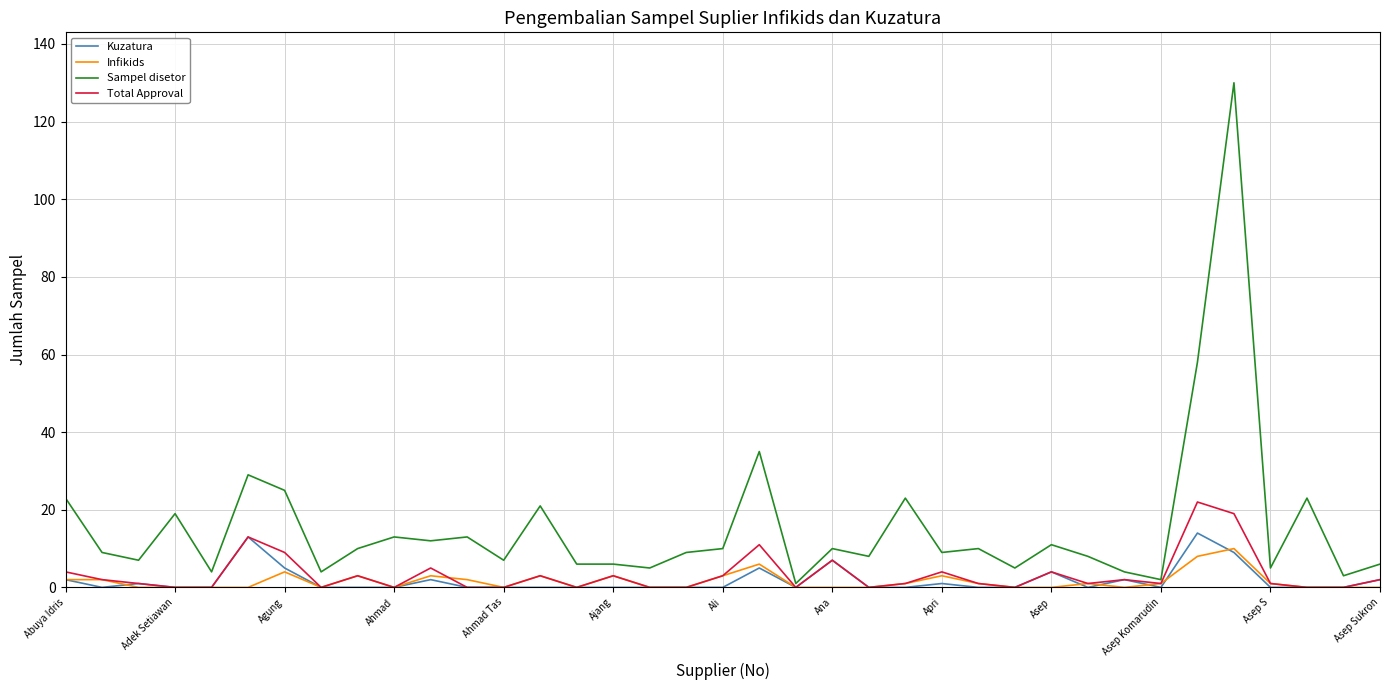

What is the highest value of the Kuzatura series?

14